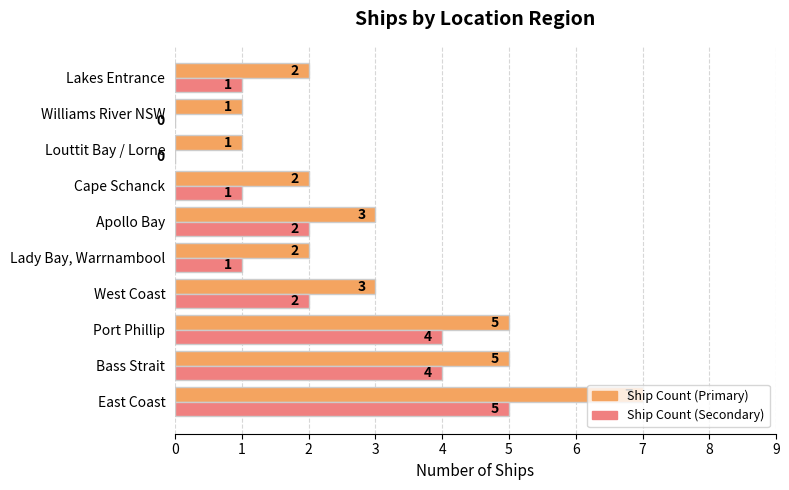

At which label does Ship Count (Secondary) reach its peak?

East Coast